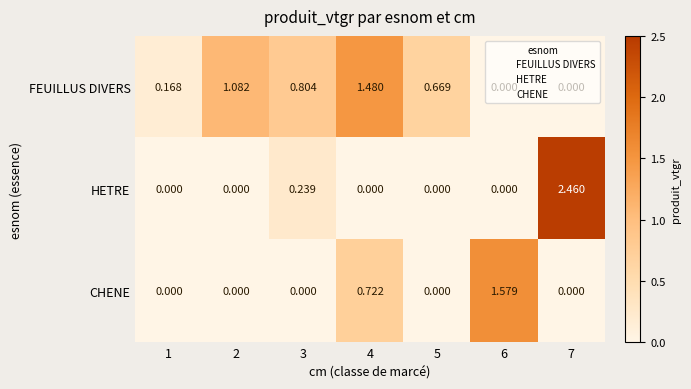

List the series in order of their overall mean, lowest first.

CHENE, HETRE, FEUILLUS DIVERS